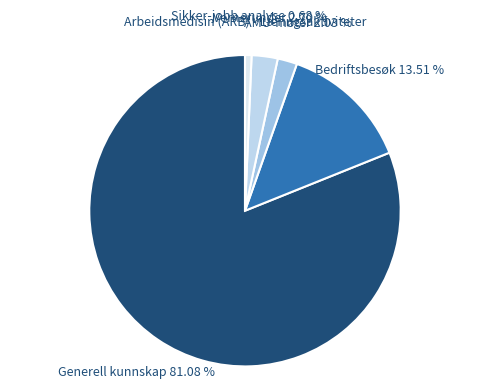

To the nearest percent, what is the average slice percentage?

20%